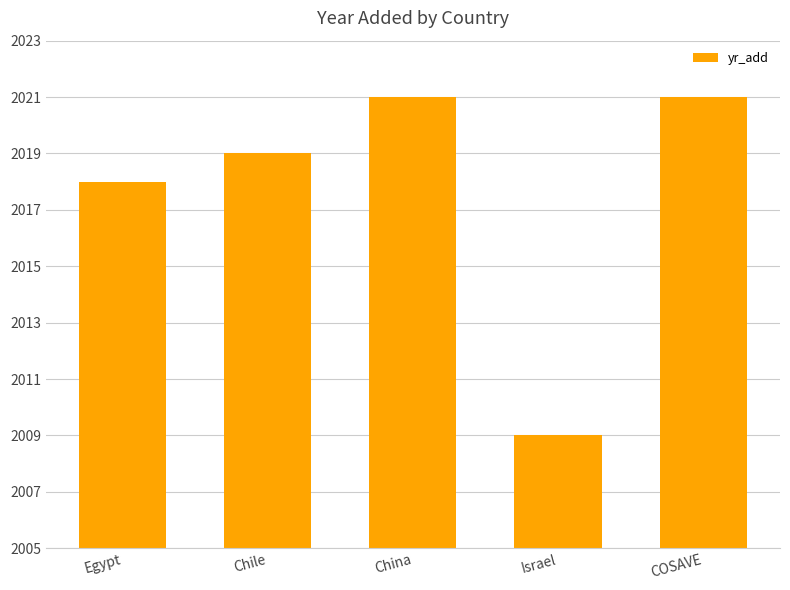

What is the value of the 3rd bar from the left?

2021